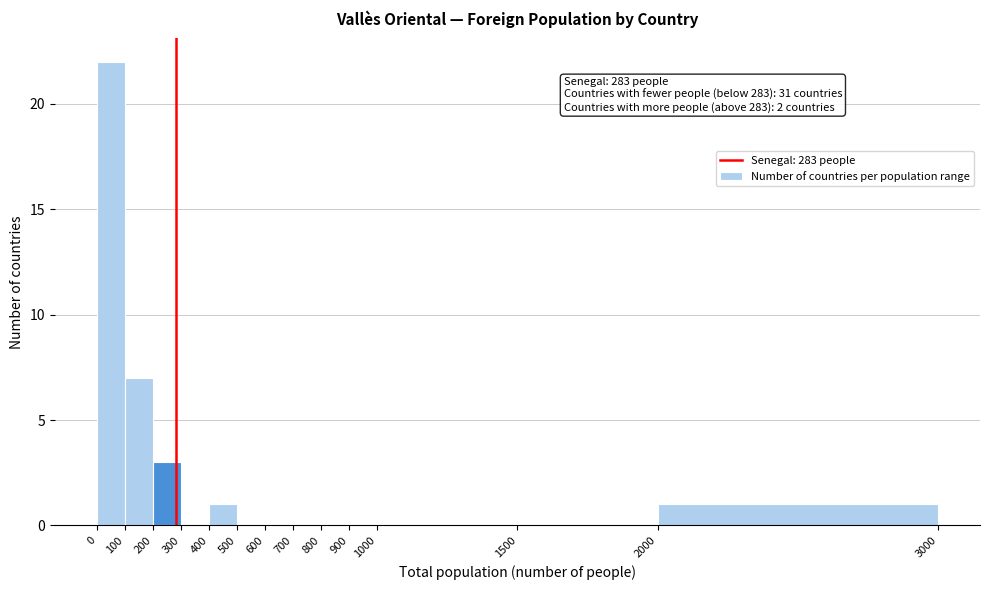

Which range on the x-axis has the tallest bar?

0 to 100